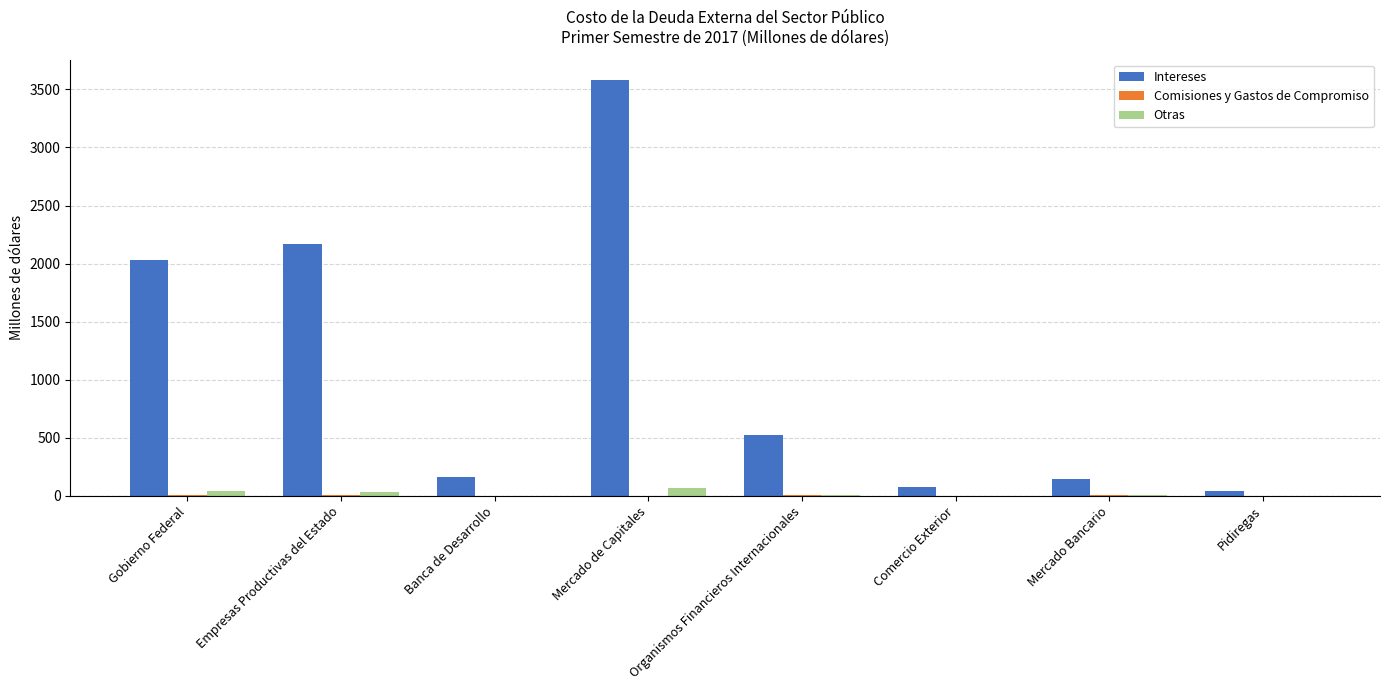

The Intereses series shows 2702.5 at Gobierno Federal. True or false?

False